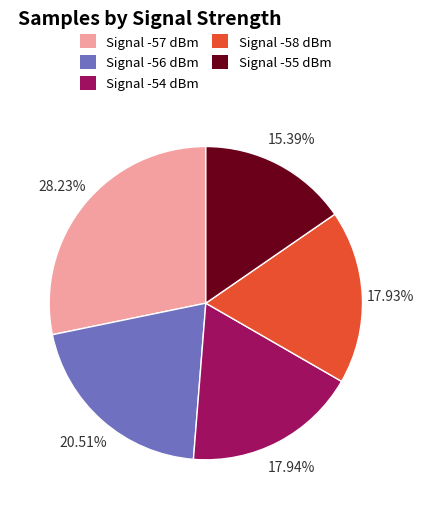

Count the number of slices in the pie.

5